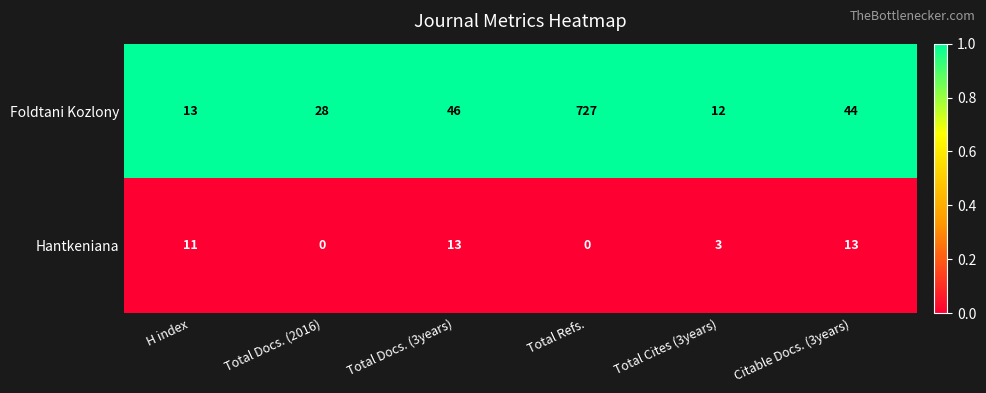

Where is Foldtani Kozlony nearest to the value 369?

Total Docs. (3years)